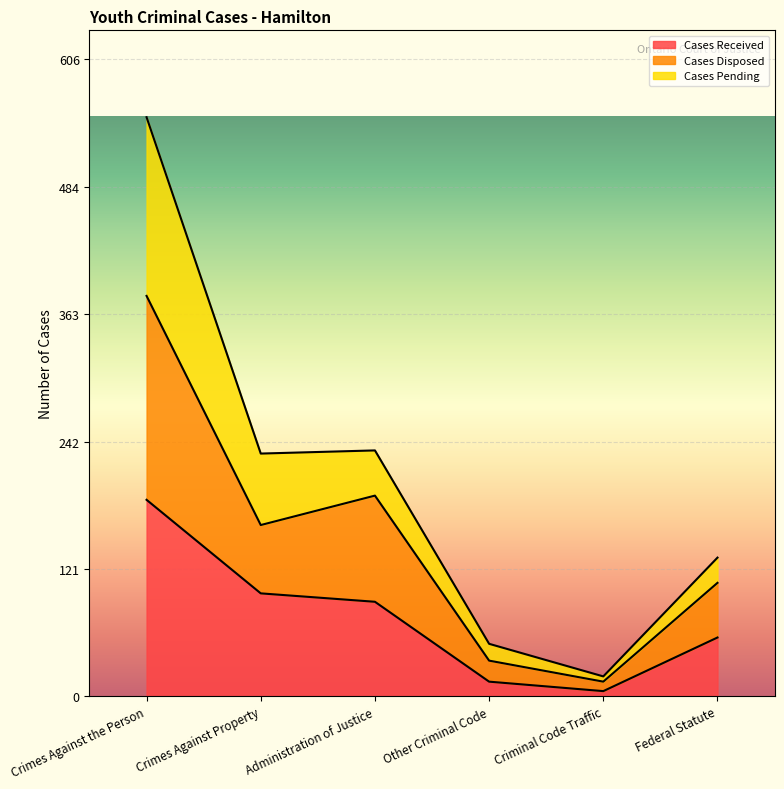

What is the label of the 1st point from the left?

Crimes Against the Person